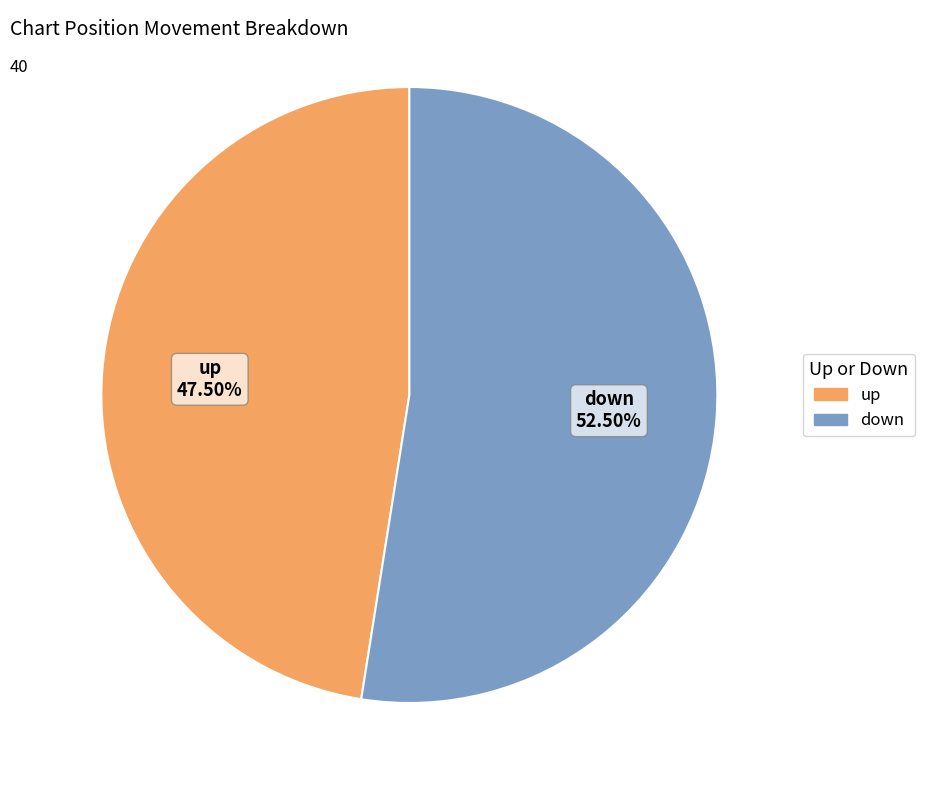

Which category has the biggest portion of the pie?

down